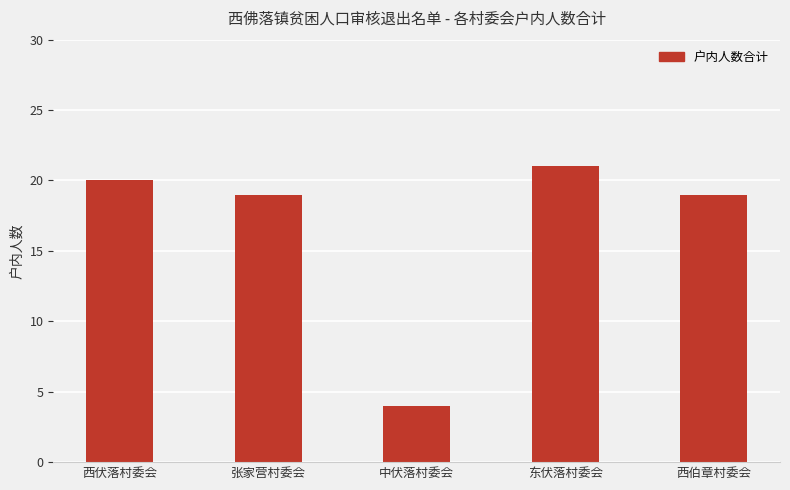

At which category does the chart reach its peak across all series?

东伏落村委会